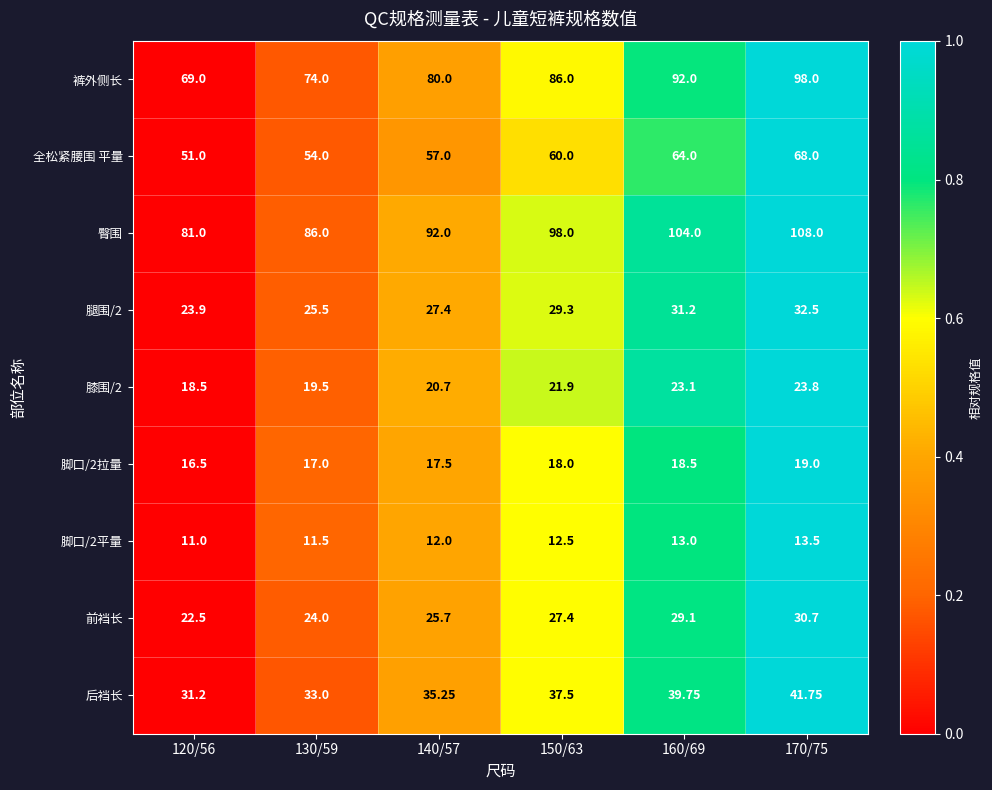

Is the value of 膝围/2 at 140/57 greater than the value of 脚口/2平量 at 130/59?

Yes